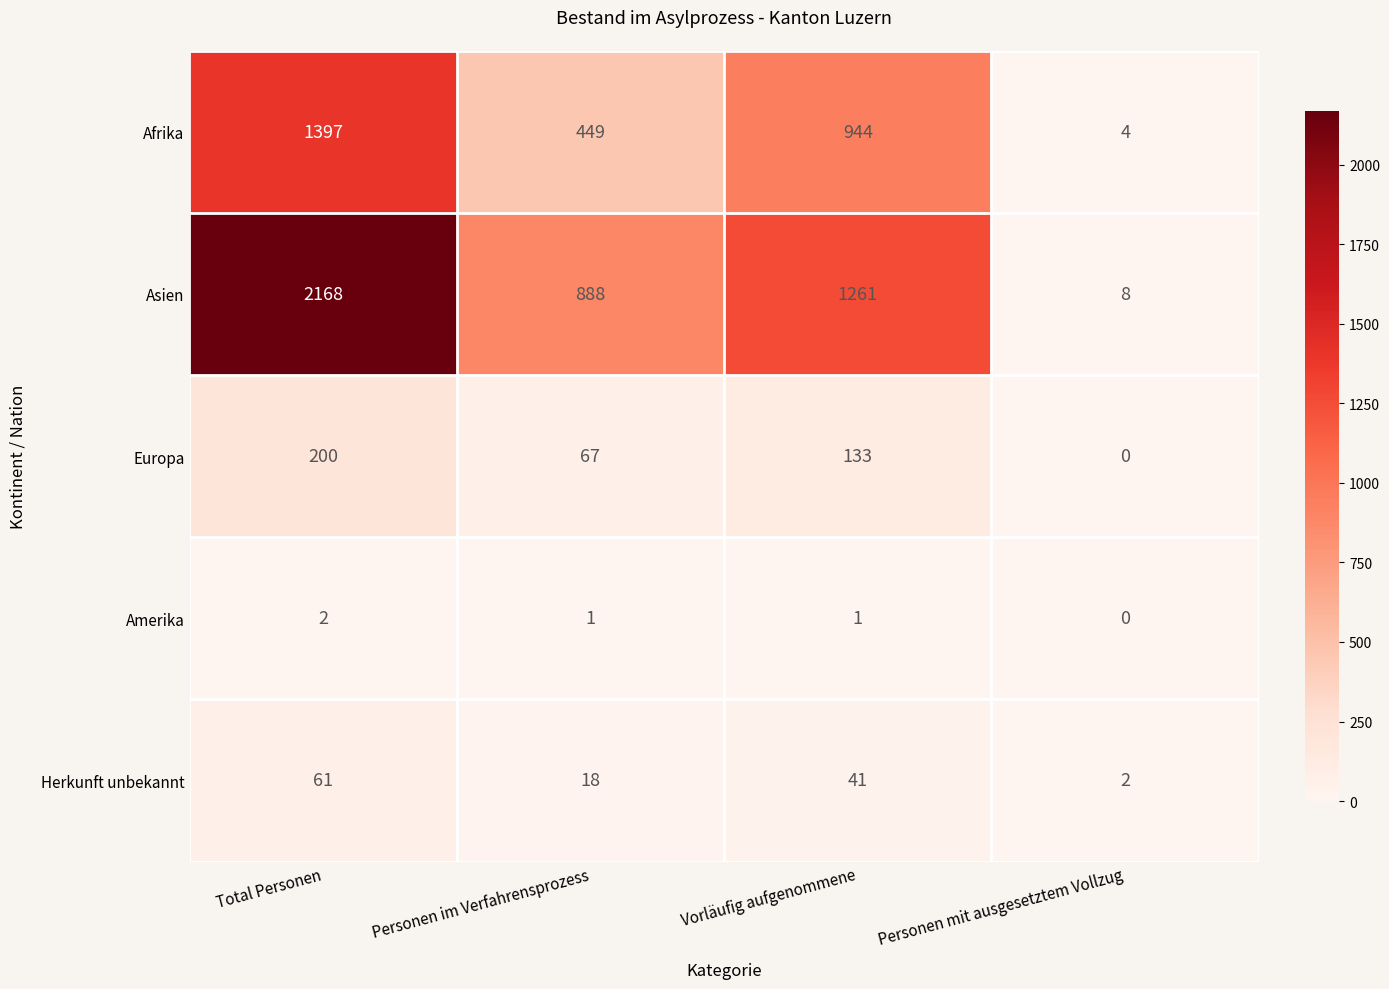

The value of Amerika at Personen im Verfahrensprozess is 1. True or false?

True